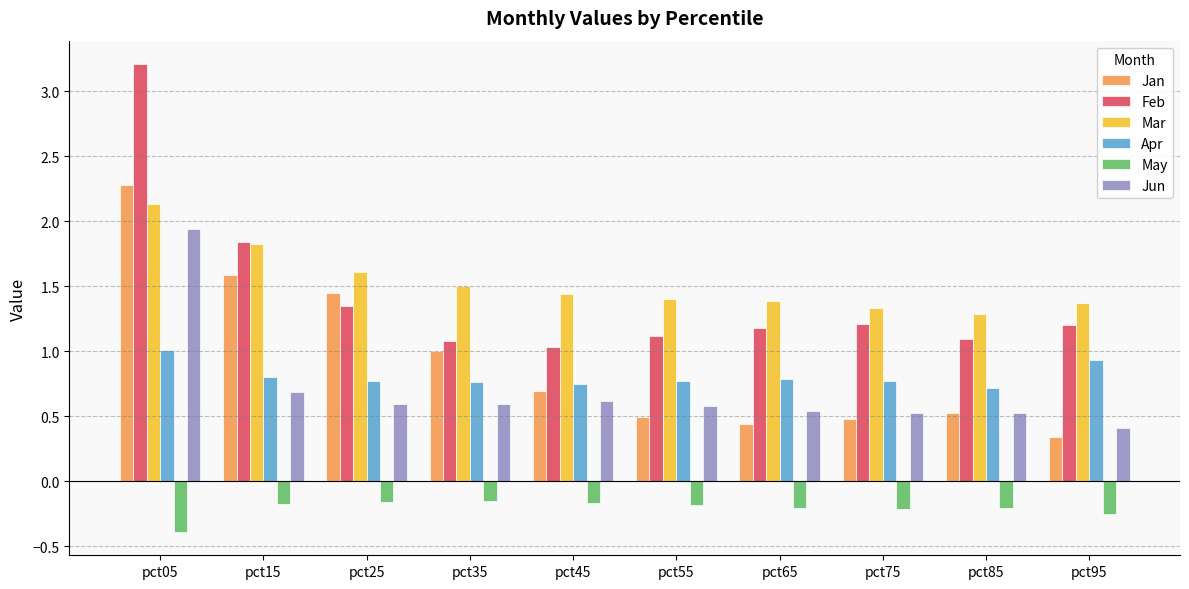

Which series changed the most between pct05 and pct75?

Feb